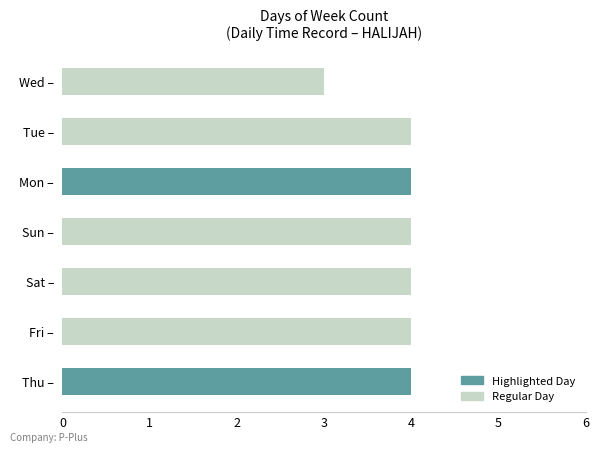

Is it true that the value at Tue – is 4?

True